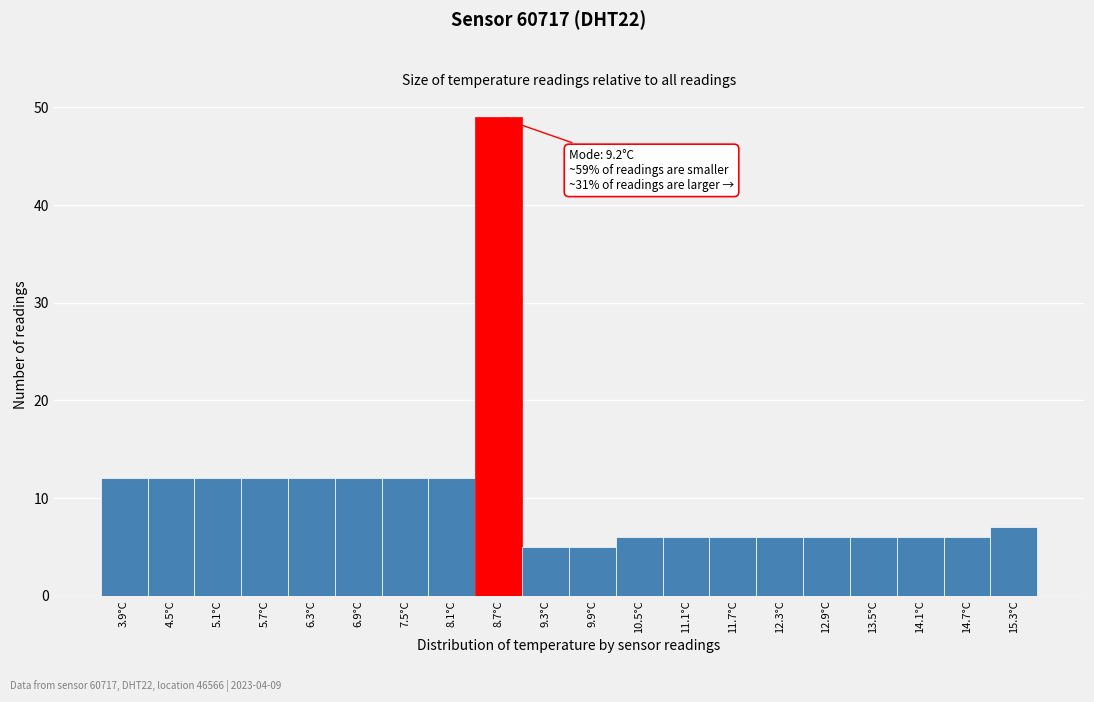

Reading left to right, list all the values displayed in this chart.

12	12	12	12	12	12	12	12	49	5	5	6	6	6	6	6	6	6	6	7